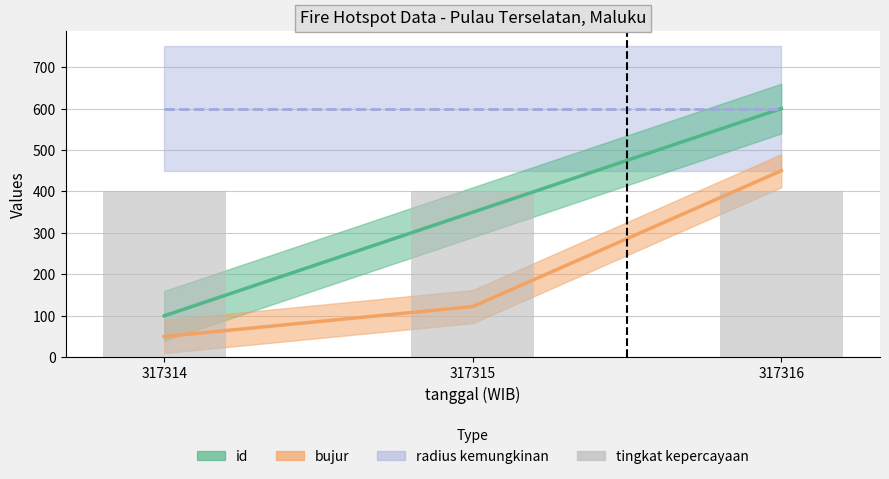

Which series has the widest spread of values?

id